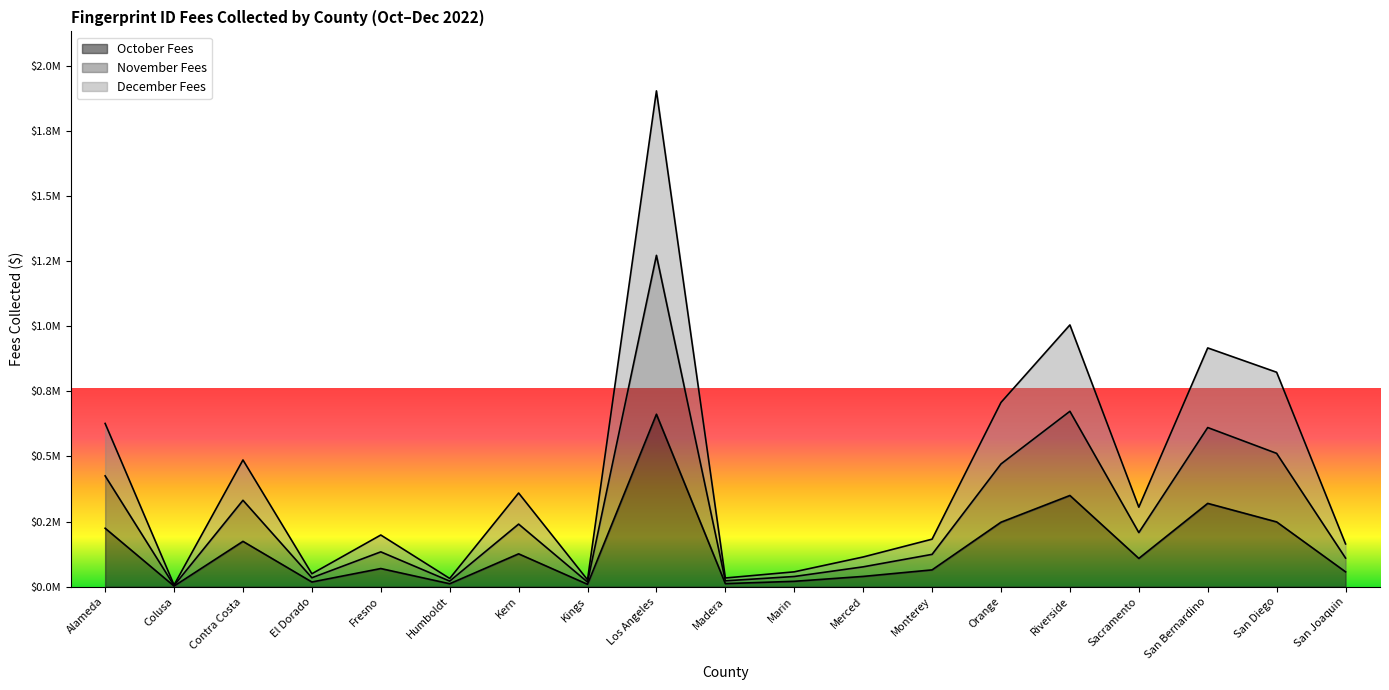

Is the value of December Fees at Colusa greater than the value of October Fees at Kern?

No